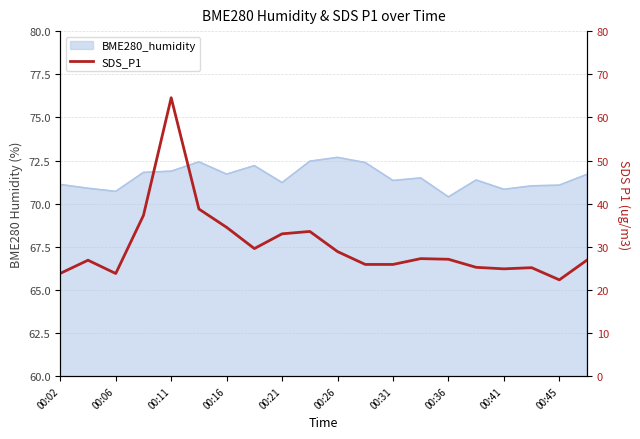

What is the difference between the maximum and minimum values?

42.2